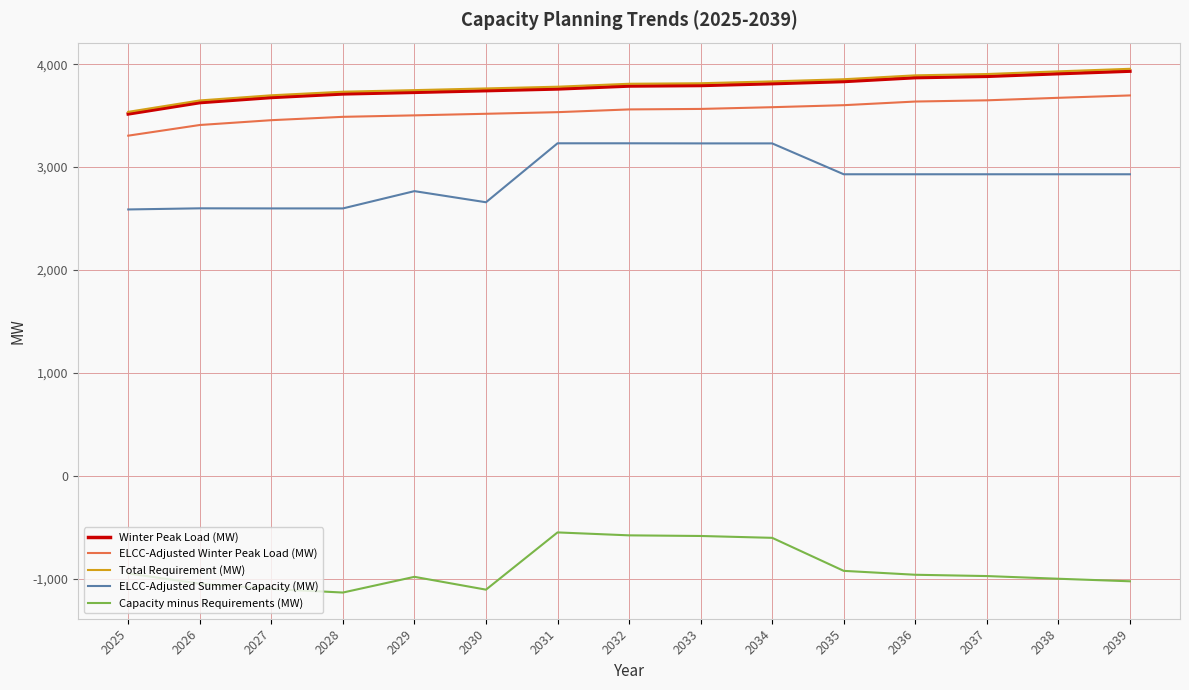

Is the value of ELCC-Adjusted Summer Capacity (MW) at 2026 greater than the value of ELCC-Adjusted Winter Peak Load (MW) at 2037?

No